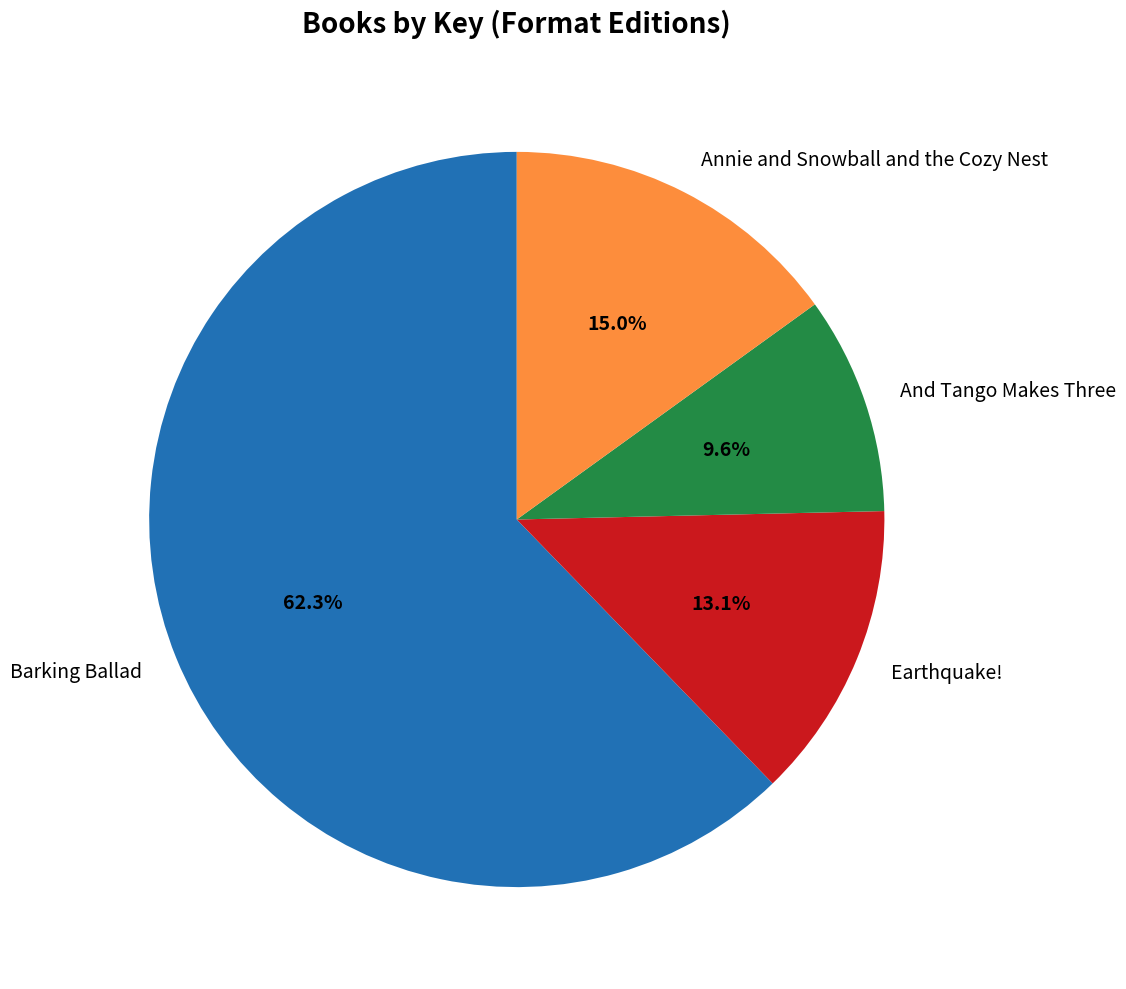

To the nearest percent, what is the average slice percentage?

25%